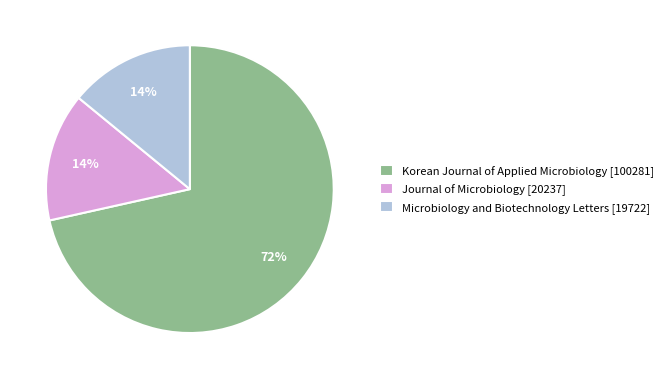

To the nearest percent, what is the average slice percentage?

33%